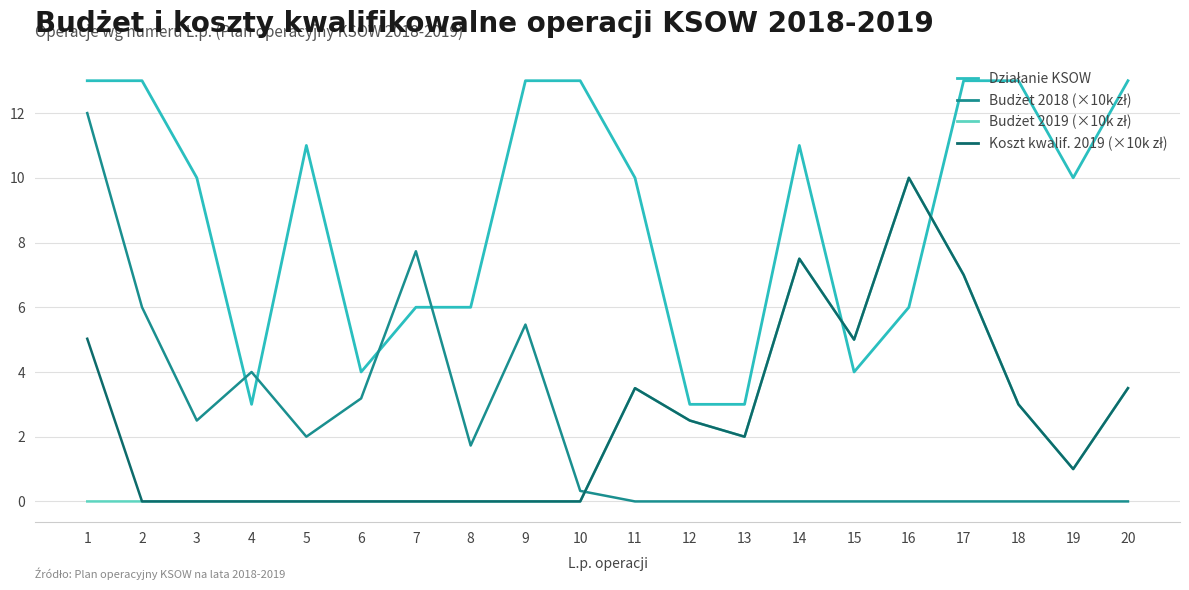

What is the spread (max minus min) of values at 2?

13.0